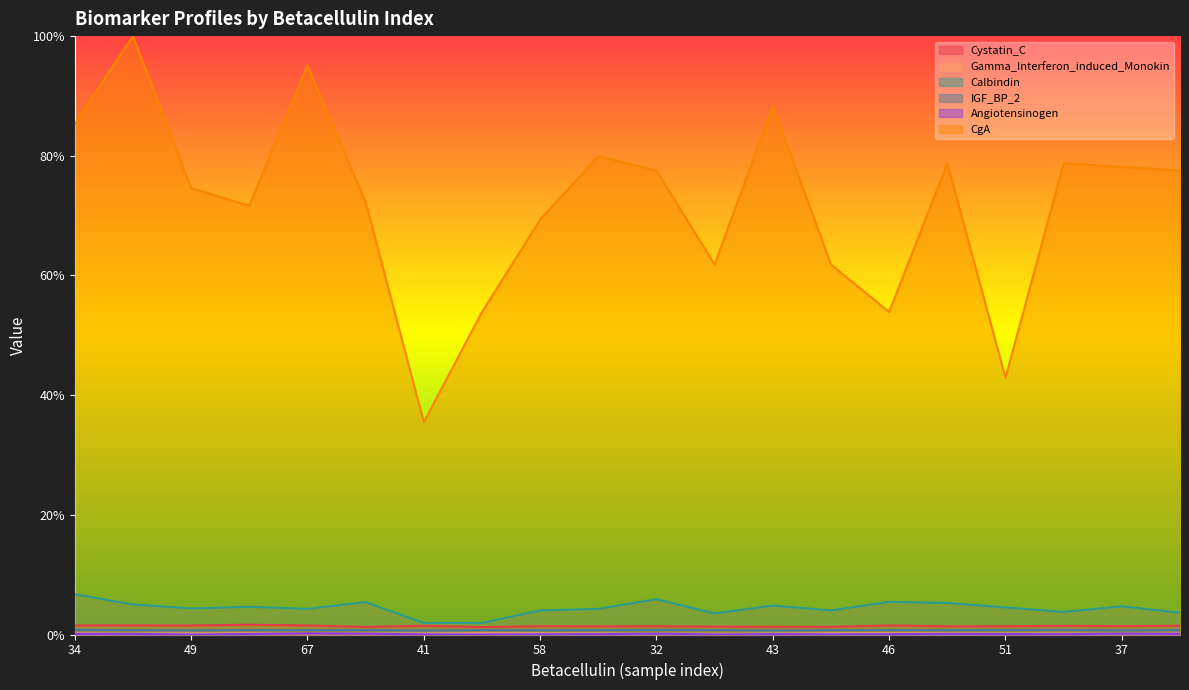

Is it true that CgA equals 95.1 at 67?

True